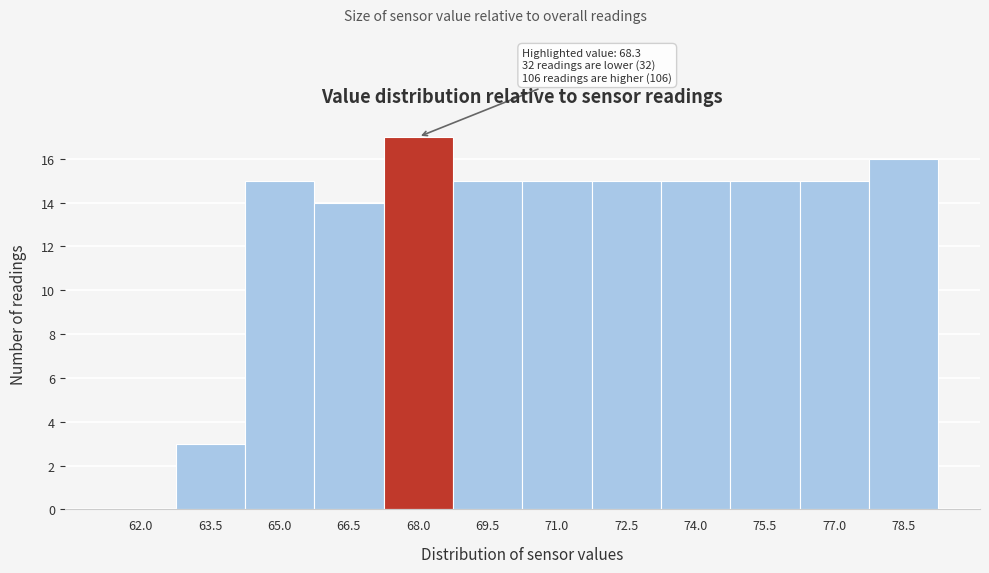

Reading right to left, extract all data points from this chart.

78.5=16	77.0=15	75.5=15	74.0=15	72.5=15	71.0=15	69.5=15	68.0=17	66.5=14	65.0=15	63.5=3	62.0=0